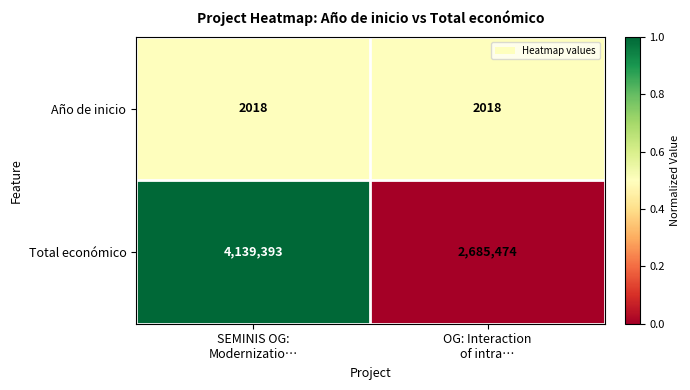

What is the difference between the highest and lowest values at SEMINIS OG:
Modernizatio…?

4137375